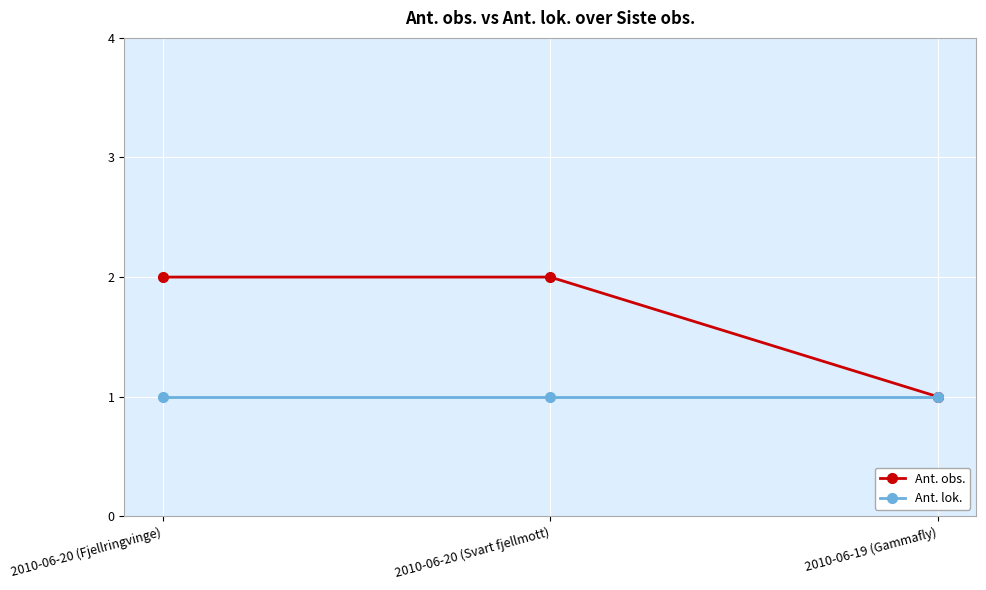

What is the total value across all series at 2010-06-20 (Fjellringvinge)?

3